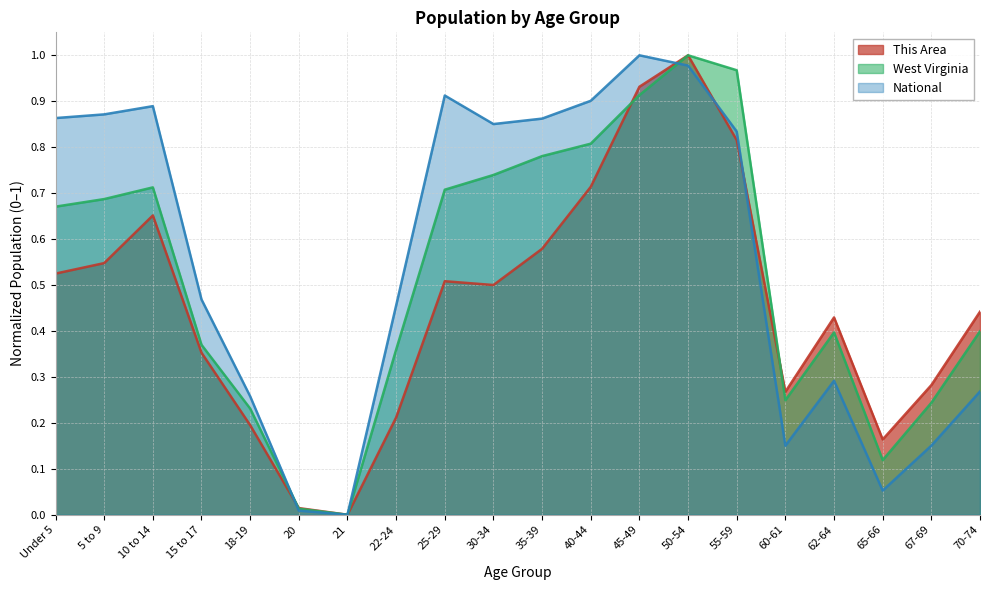

Does the chart have visible grid lines?

Yes